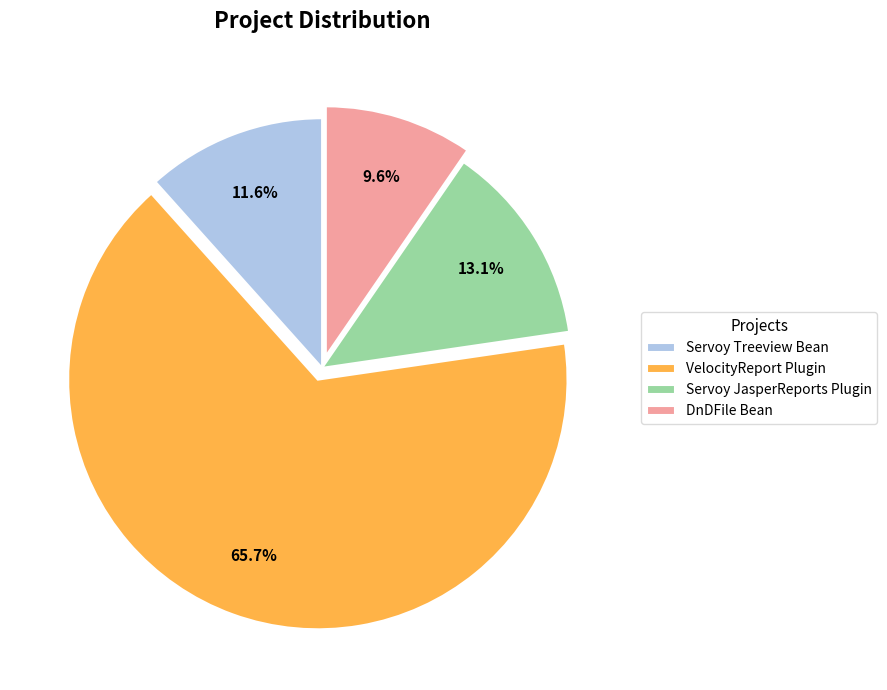

How many segments does this pie chart have?

4